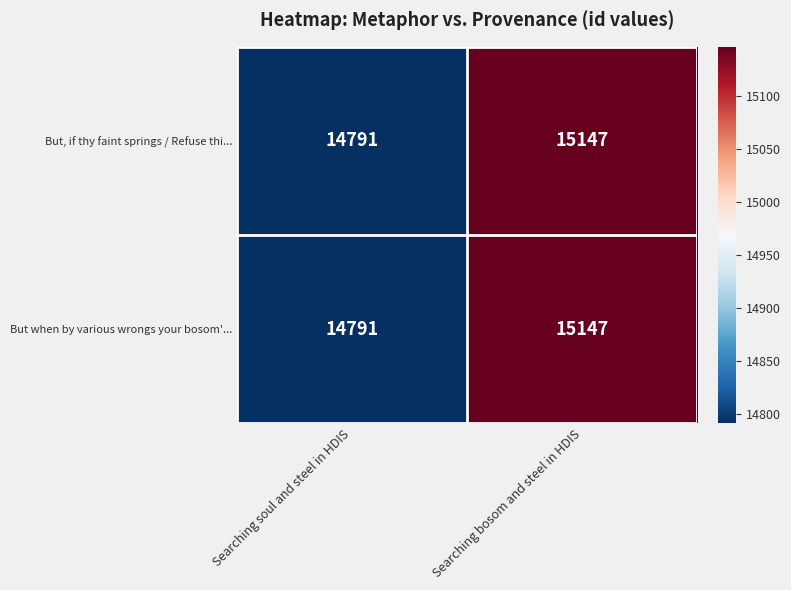

How many data points in But when by various wrongs your bosom'... are less than 15147?

1